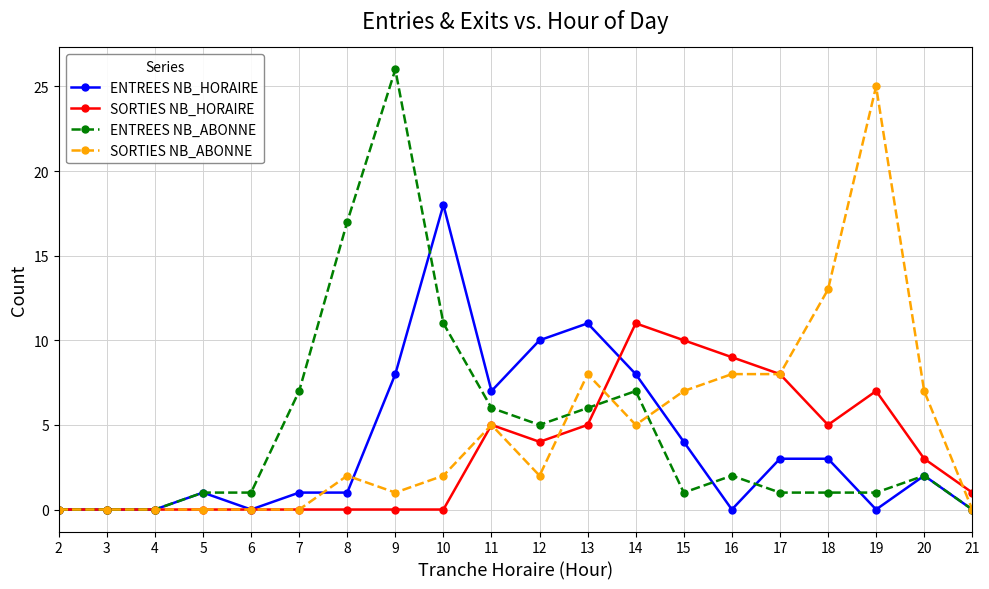

Is it true that SORTIES NB_HORAIRE equals 7 at 7?

False